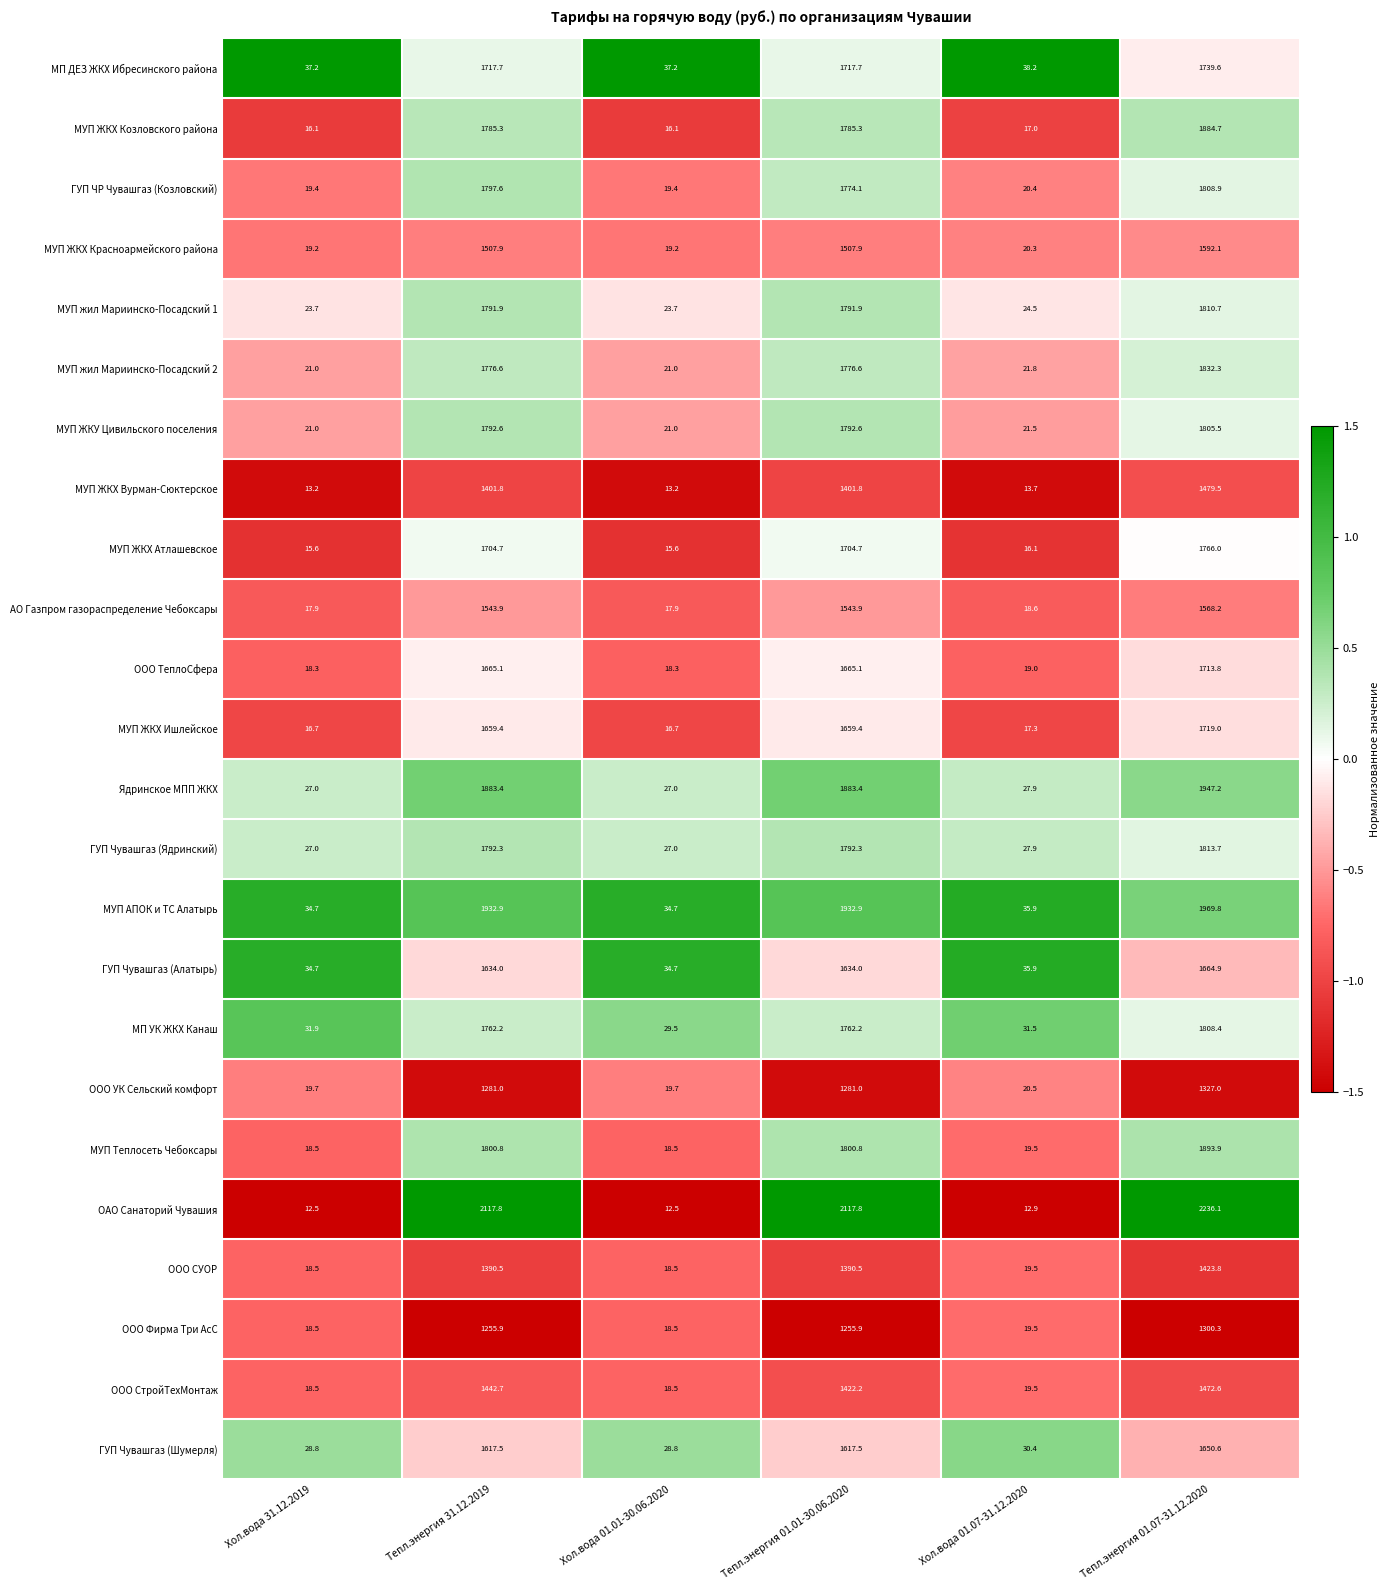

List the series in order of their peak value, lowest first.

ООО Фирма Три АсС, ООО УК Сельский комфорт, ООО СУОР, ООО СтройТехМонтаж, МУП ЖКХ Вурман-Сюктерское, АО Газпром газораспределение Чебоксары, МУП ЖКХ Красноармейского района, ГУП Чувашгаз (Шумерля), ГУП Чувашгаз (Алатырь), ООО ТеплоСфера, МУП ЖКХ Ишлейское, МП ДЕЗ ЖКХ Ибресинского района, МУП ЖКХ Атлашевское, МУП ЖКУ Цивильского поселения, МП УК ЖКХ Канаш, ГУП ЧР Чувашгаз (Козловский), МУП жил Мариинско-Посадский 1, ГУП Чувашгаз (Ядринский), МУП жил Мариинско-Посадский 2, МУП ЖКХ Козловского района, МУП Теплосеть Чебоксары, Ядринское МПП ЖКХ, МУП АПОК и ТС Алатырь, ОАО Санаторий Чувашия